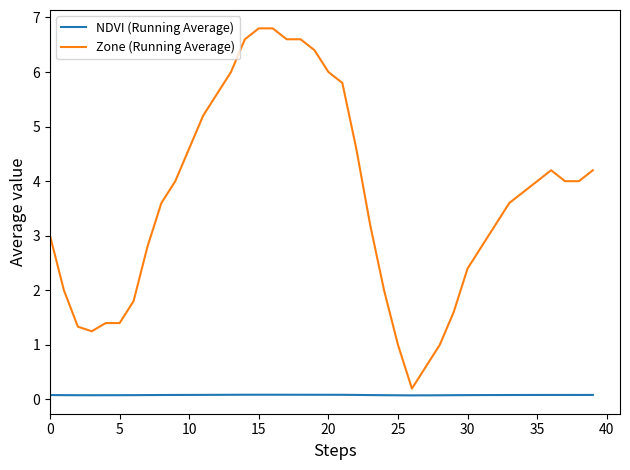

What are all the series names shown in the legend?

NDVI (Running Average), Zone (Running Average)